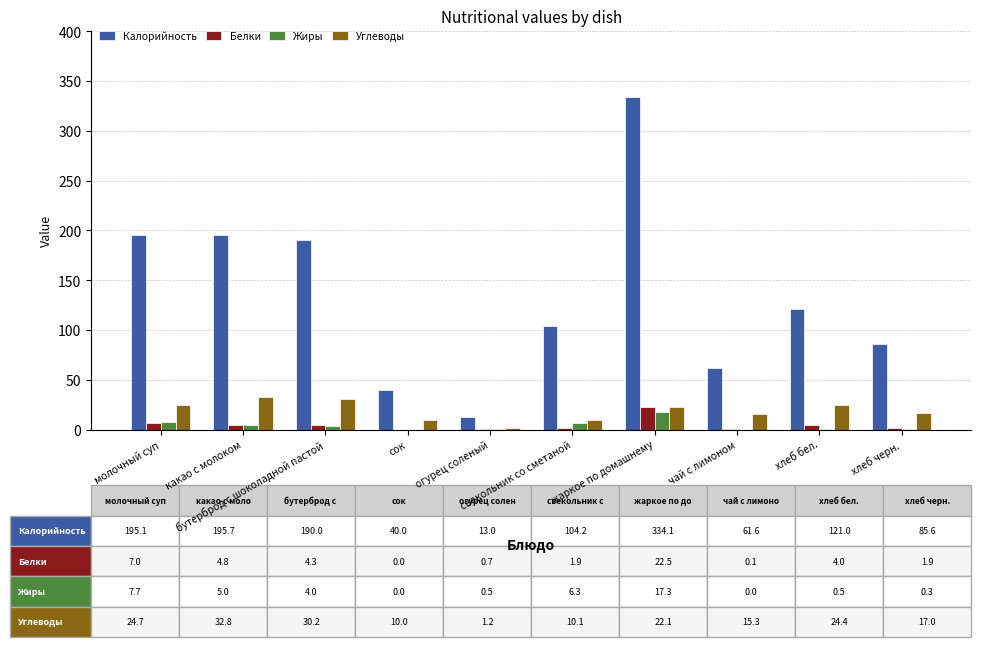

What is the sum of all Белки values?

47.4